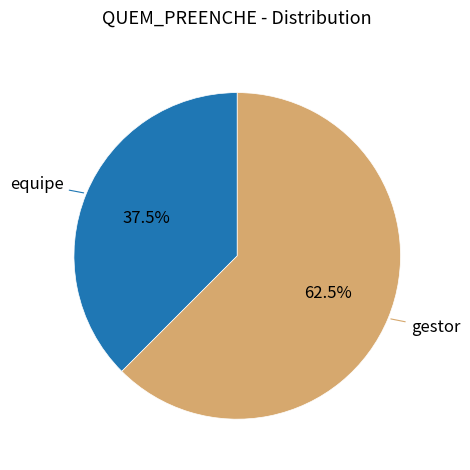

Is there any slice that represents more than half of the pie?

Yes